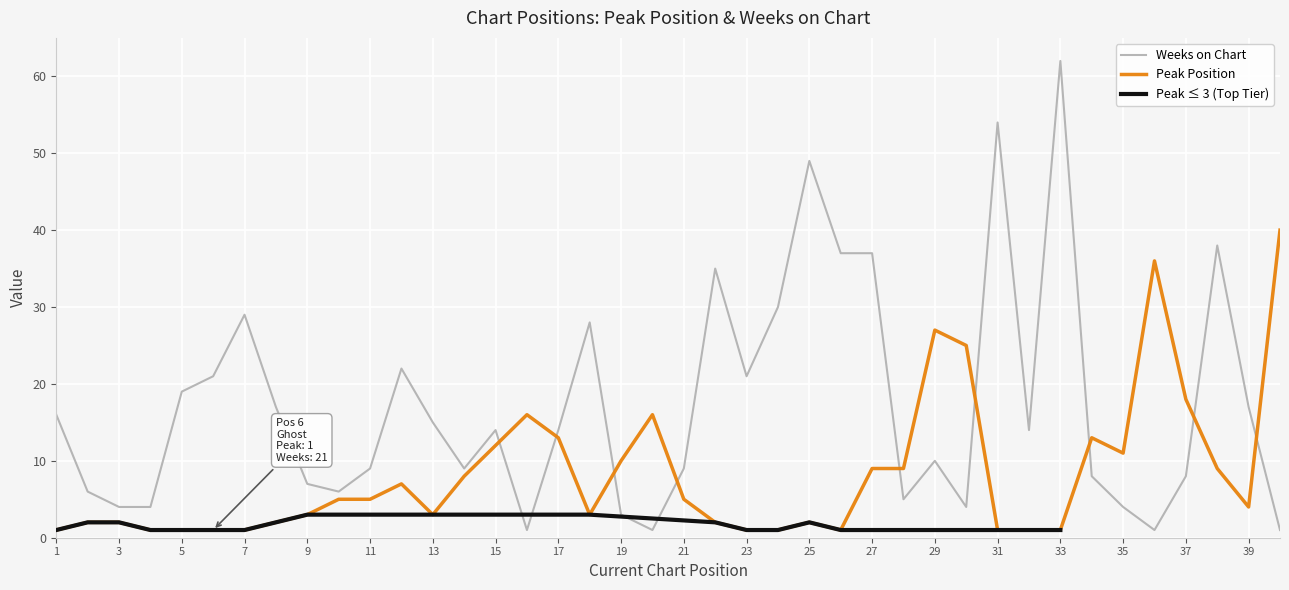

How many interior local peaks does the Weeks on Chart series have?

10